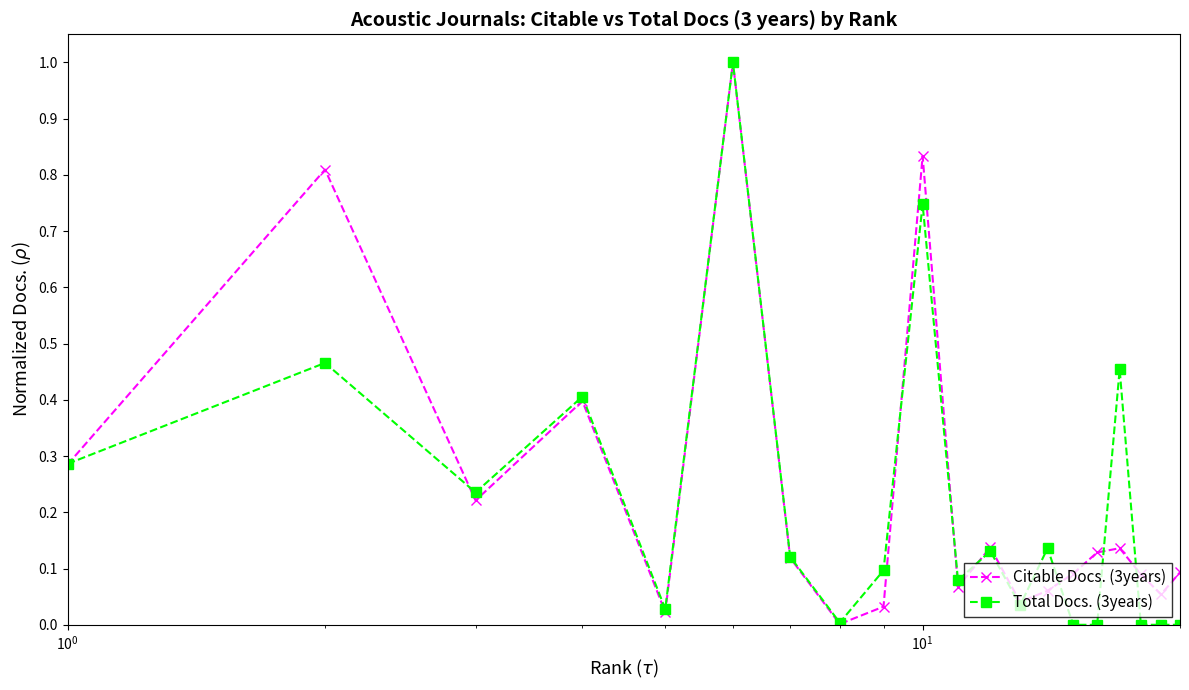

What is the highest value of the Citable Docs. (3years) series?

1.0